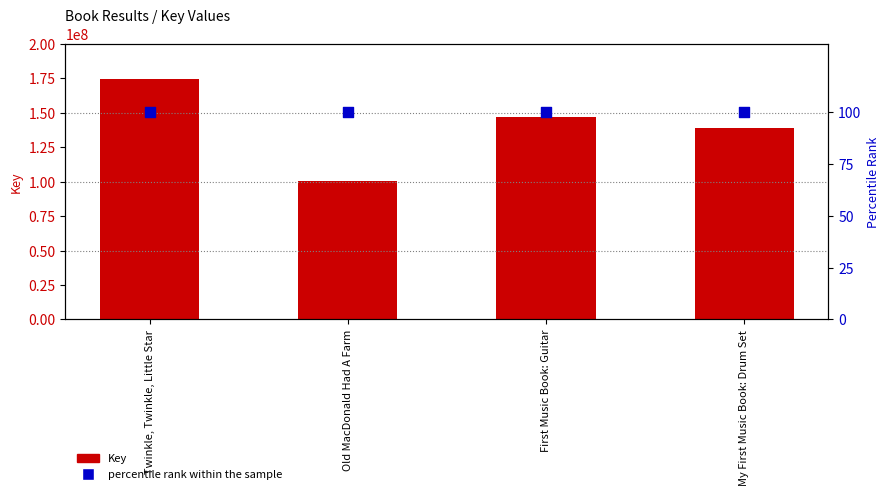

Is the value of Key at Twinkle, Twinkle, Little Star greater than the value of percentile rank within the sample at First Music Book: Guitar?

Yes